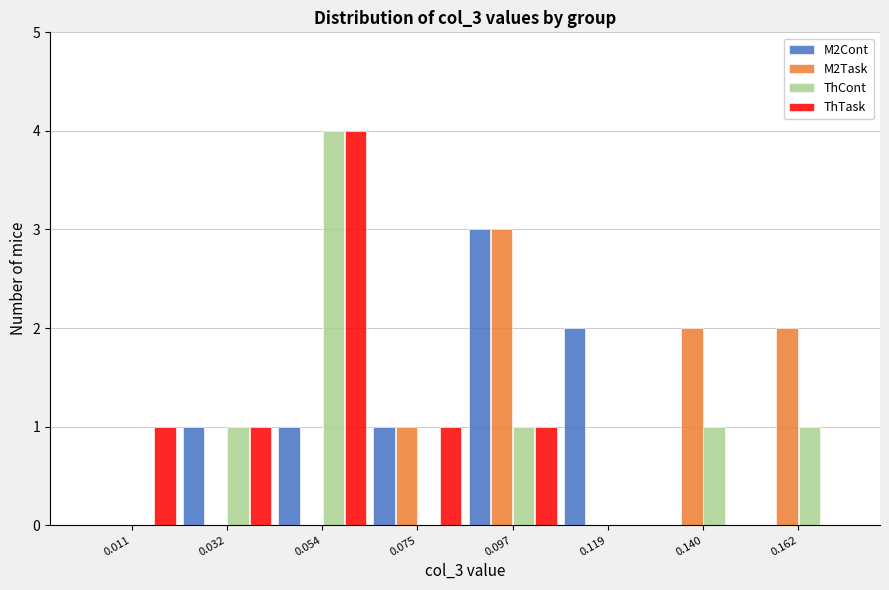

In the M2Cont series, which range on the x-axis has the tallest bar?

0.085 to 0.110